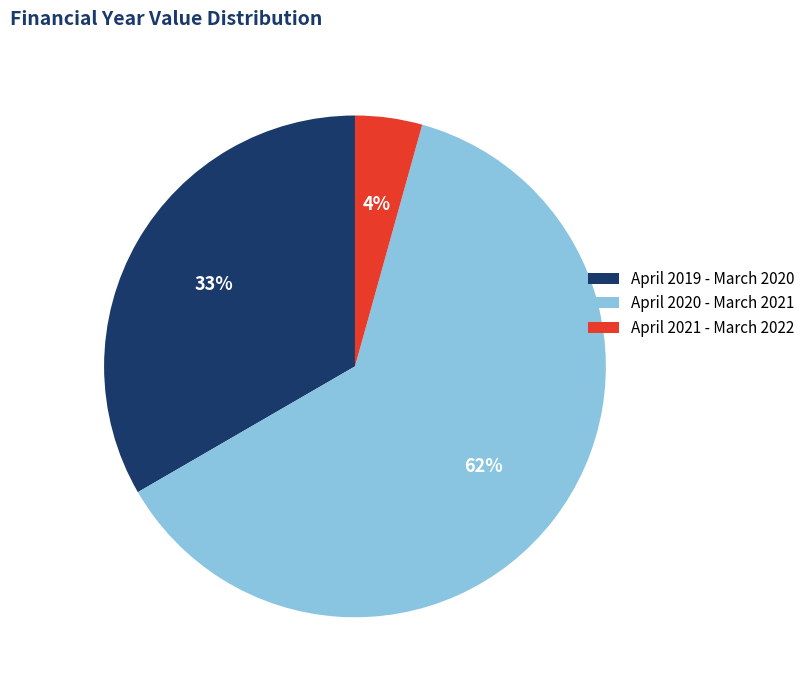

Which has a higher value, April 2019 - March 2020 or April 2021 - March 2022?

April 2019 - March 2020